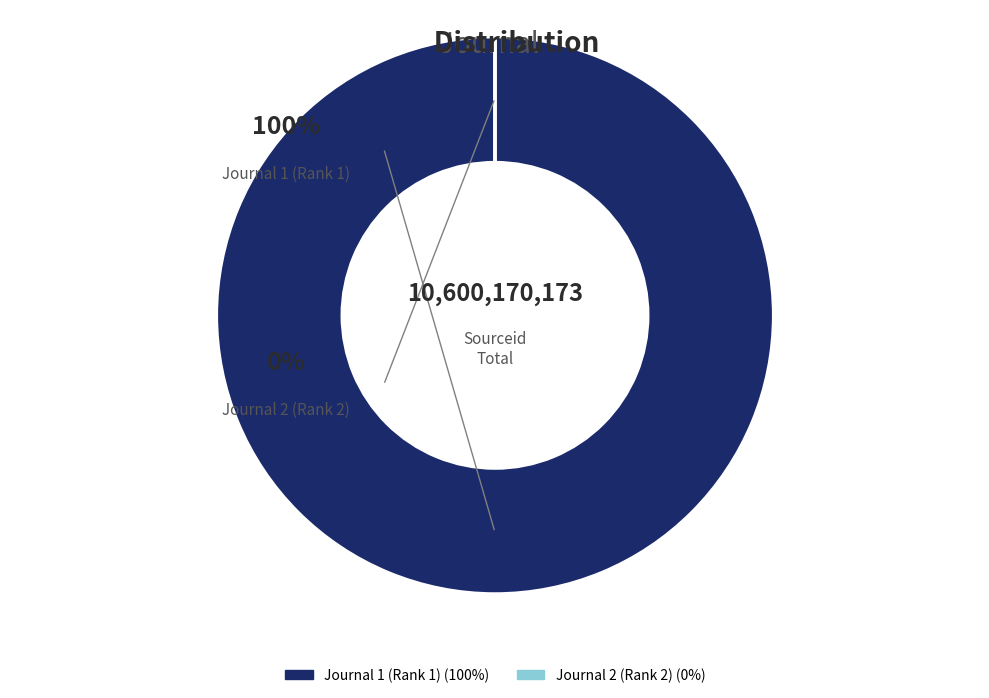

What percentage is the Journal 1 (Rank 1) slice, to the nearest percent?

100%